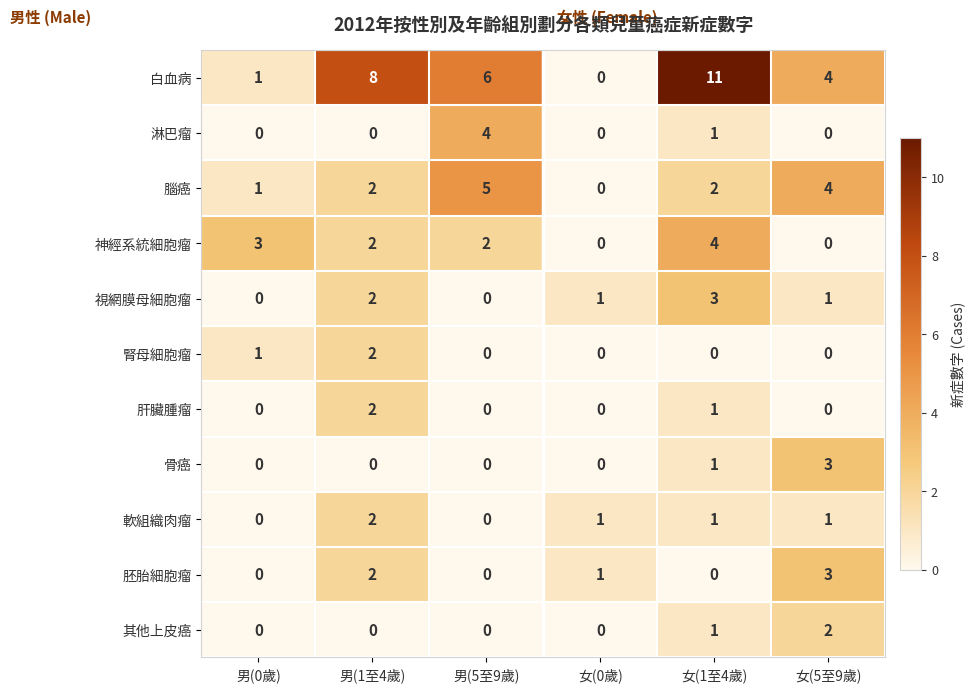

Which series has the widest spread of values?

白血病